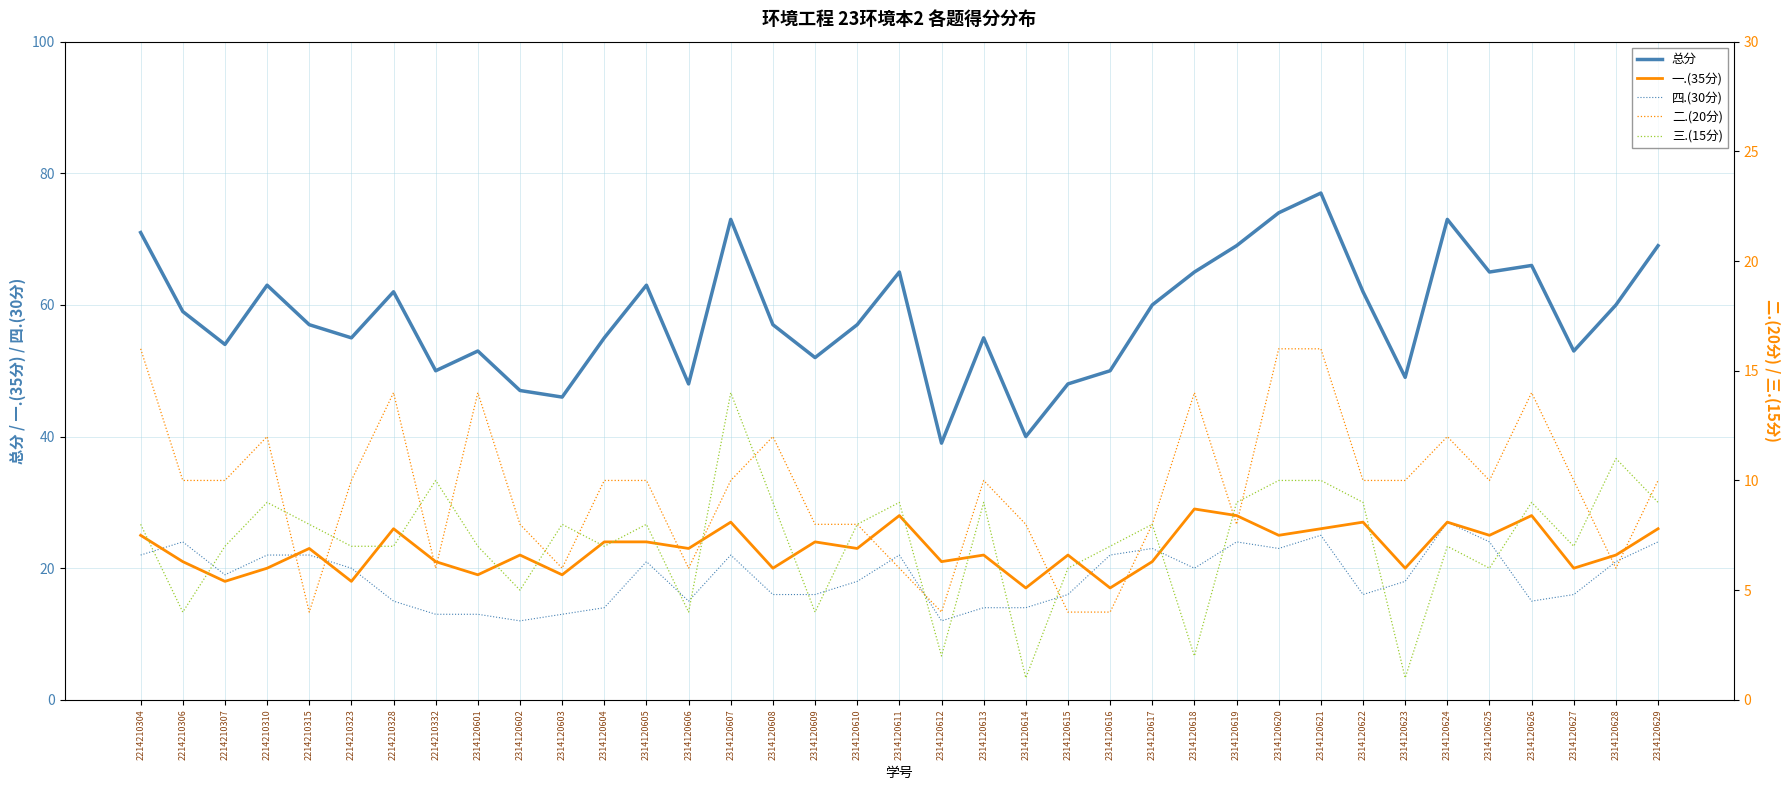

True or false: 二.(20分) and 总分 intersect in this chart.

False